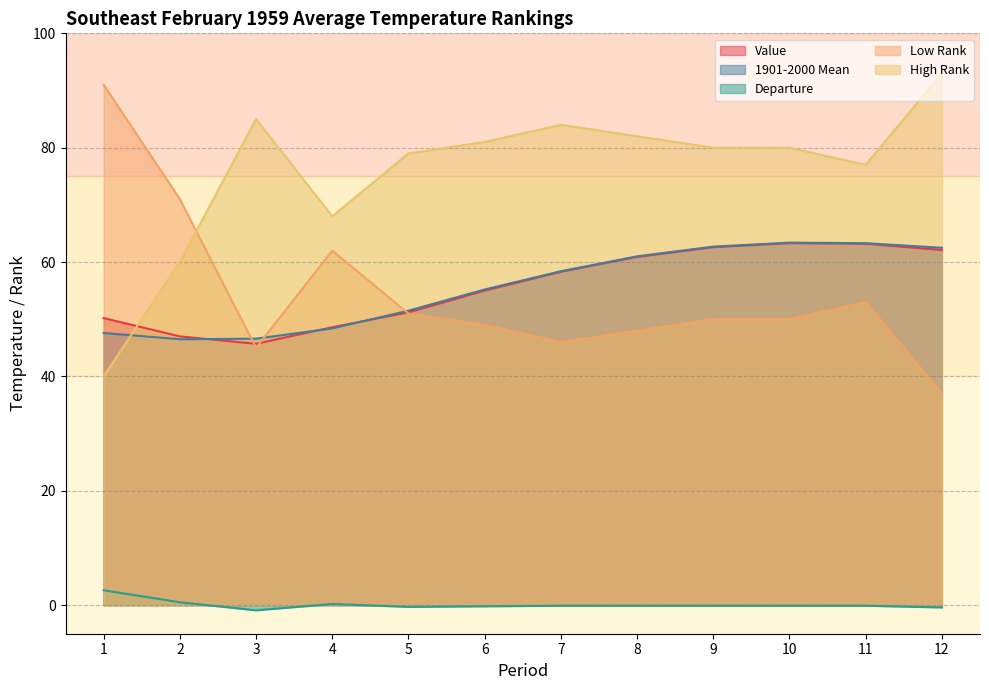

What is the value of the Value point at the 11th from the left?

63.2